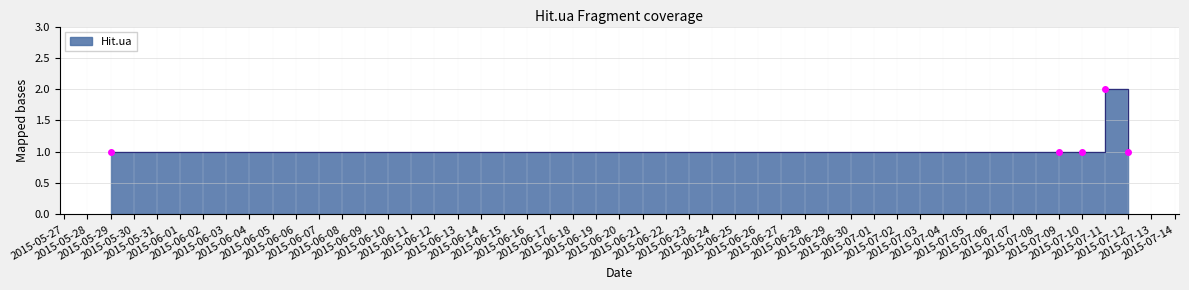

Approximately how many times larger is the value at 2015-07-11 compared to 2015-07-09?

2.0